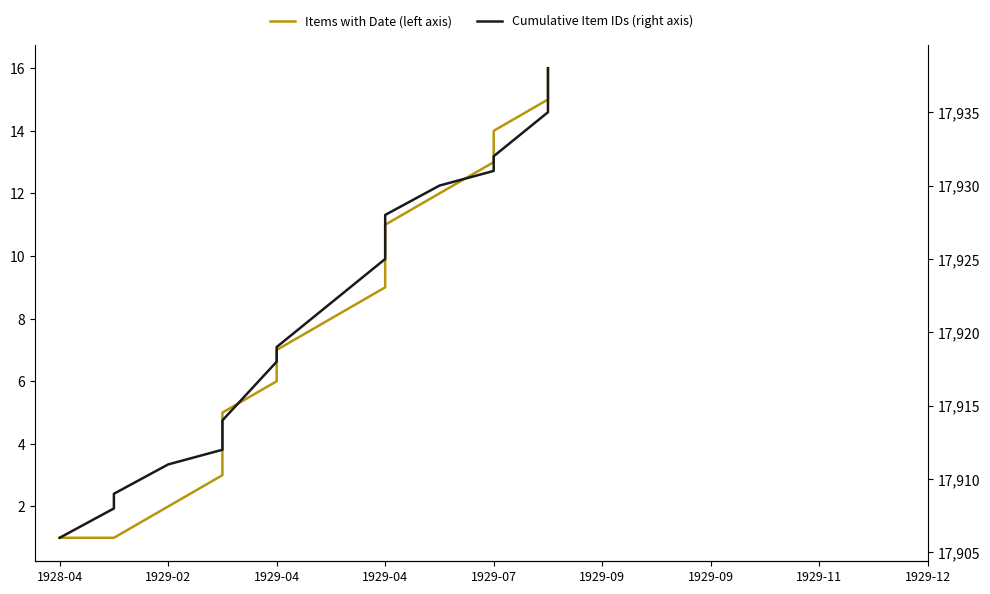

Which has a higher value, 1928-04 or 1929-04?

1929-04